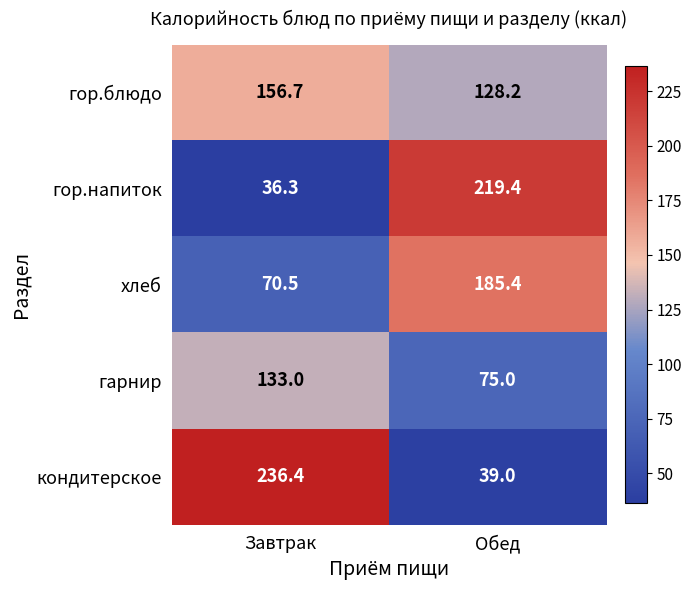

At how many categories does at least one series exceed 85?

2